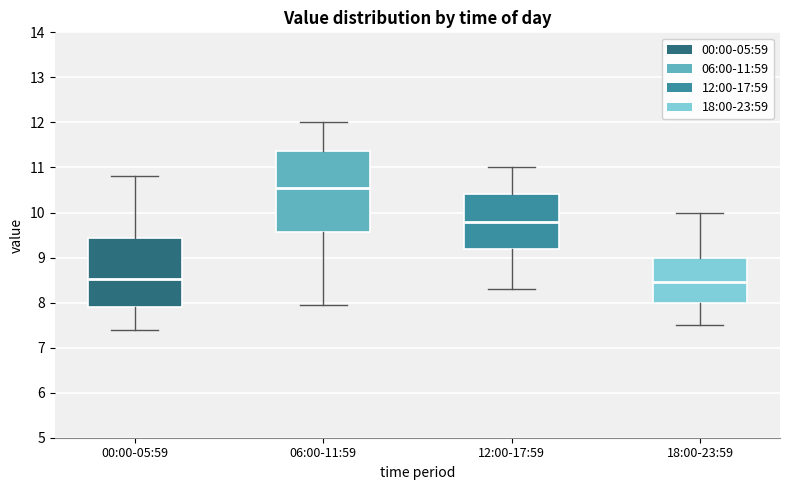

Comparing the boxes themselves (not the whiskers), which one is the tallest?

06:00-11:59